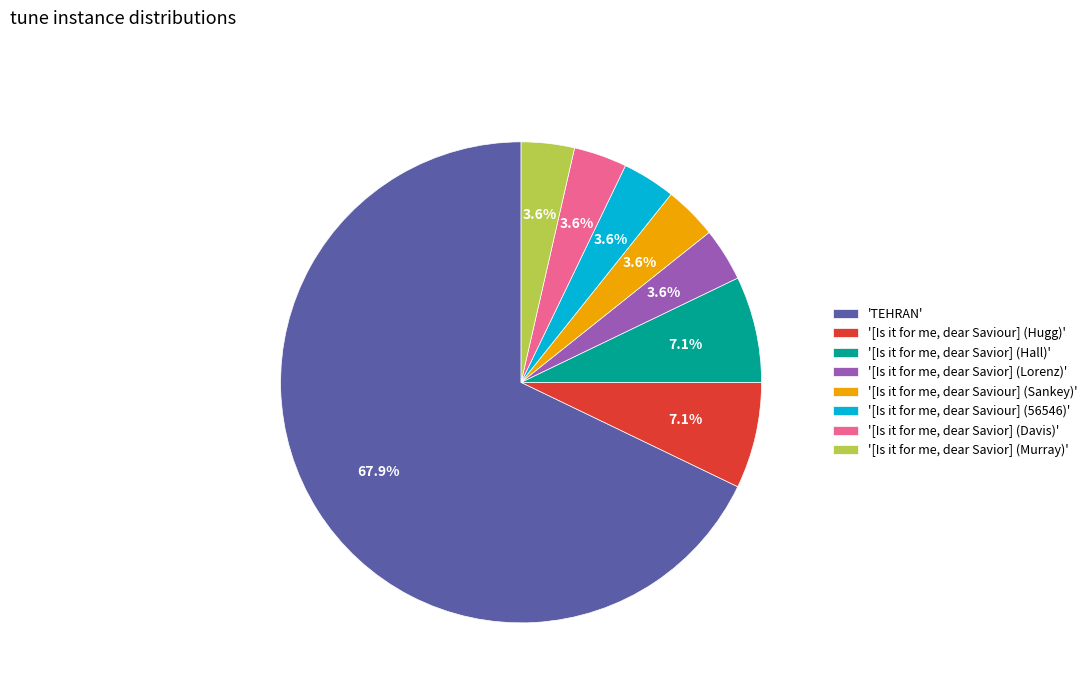

Does any single category account for the majority?

Yes